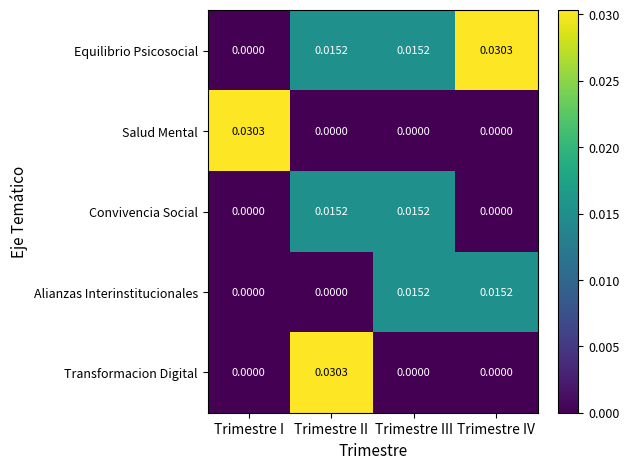

How many data points does each series have?

4